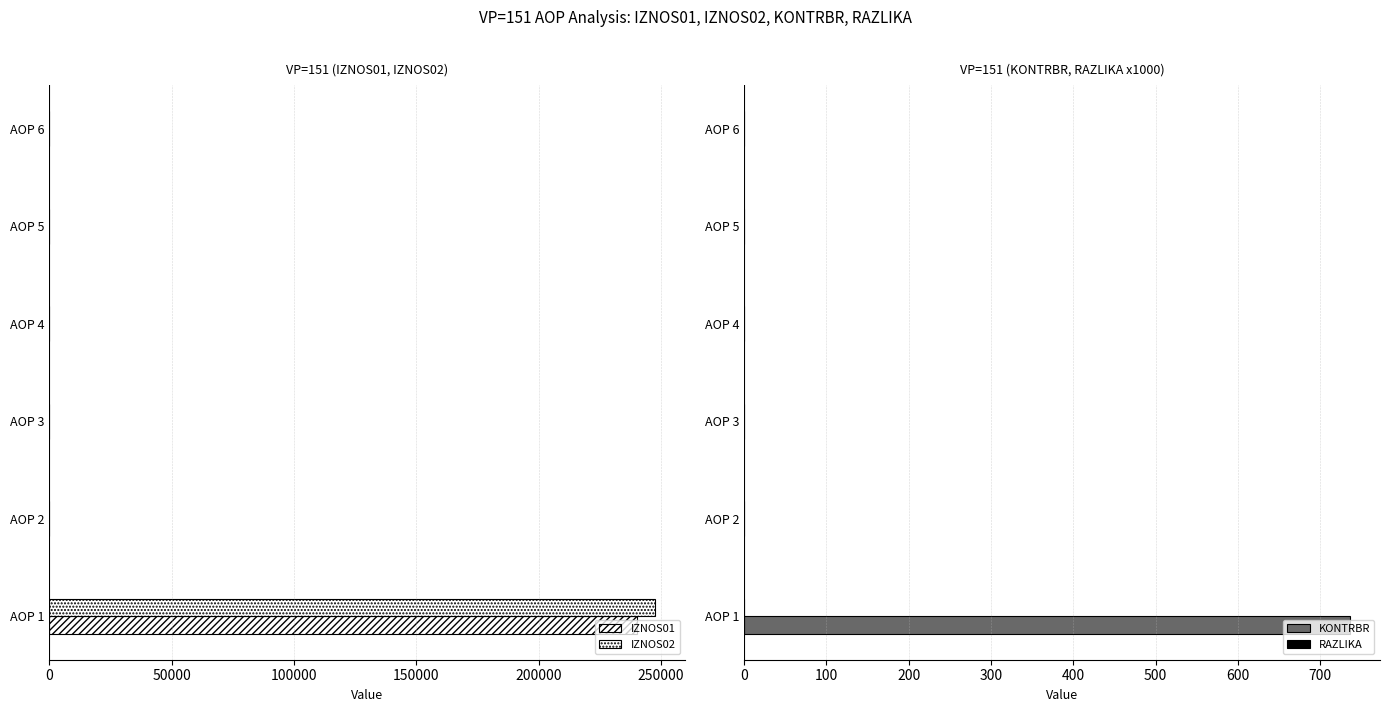

Is it true that KONTRBR equals 0.0 at 150000?

True